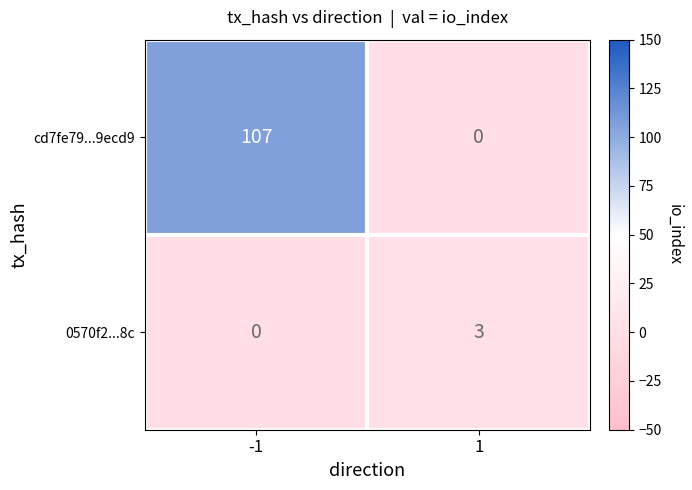

What is the average value of the cd7fe79...9ecd9 series?

54